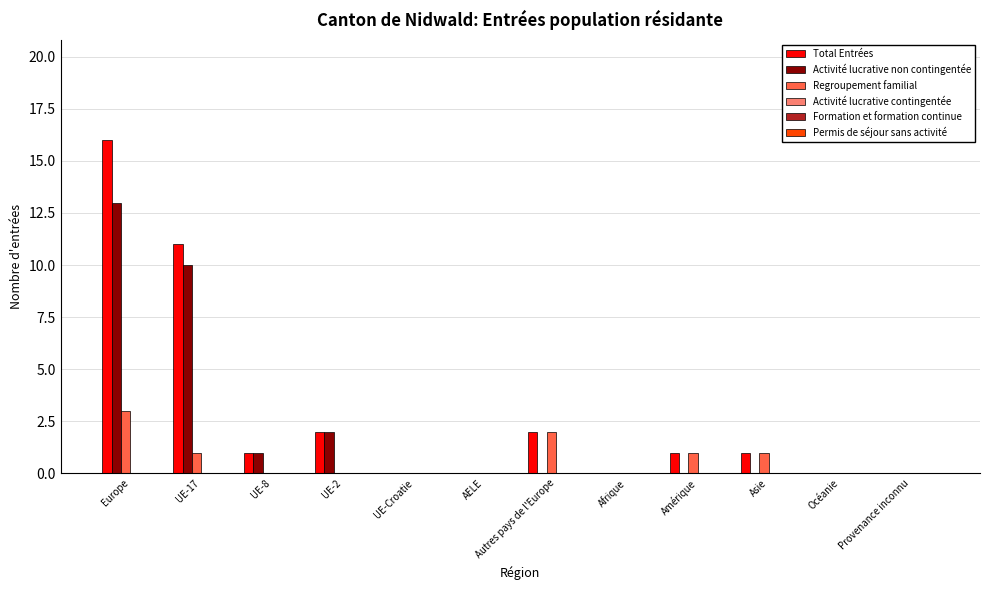

The Regroupement familial series shows 0 at Afrique. True or false?

True